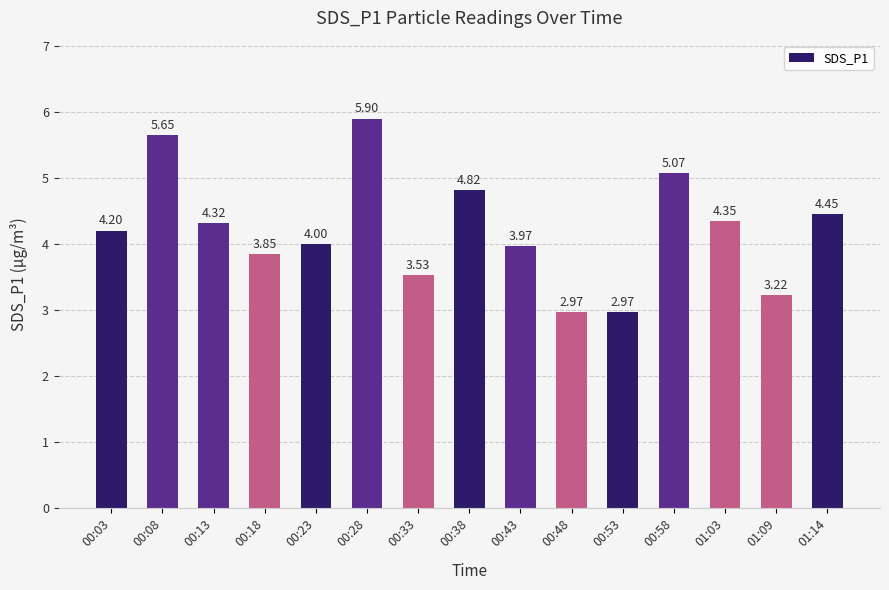

What is the maximum value shown in the chart?

5.9